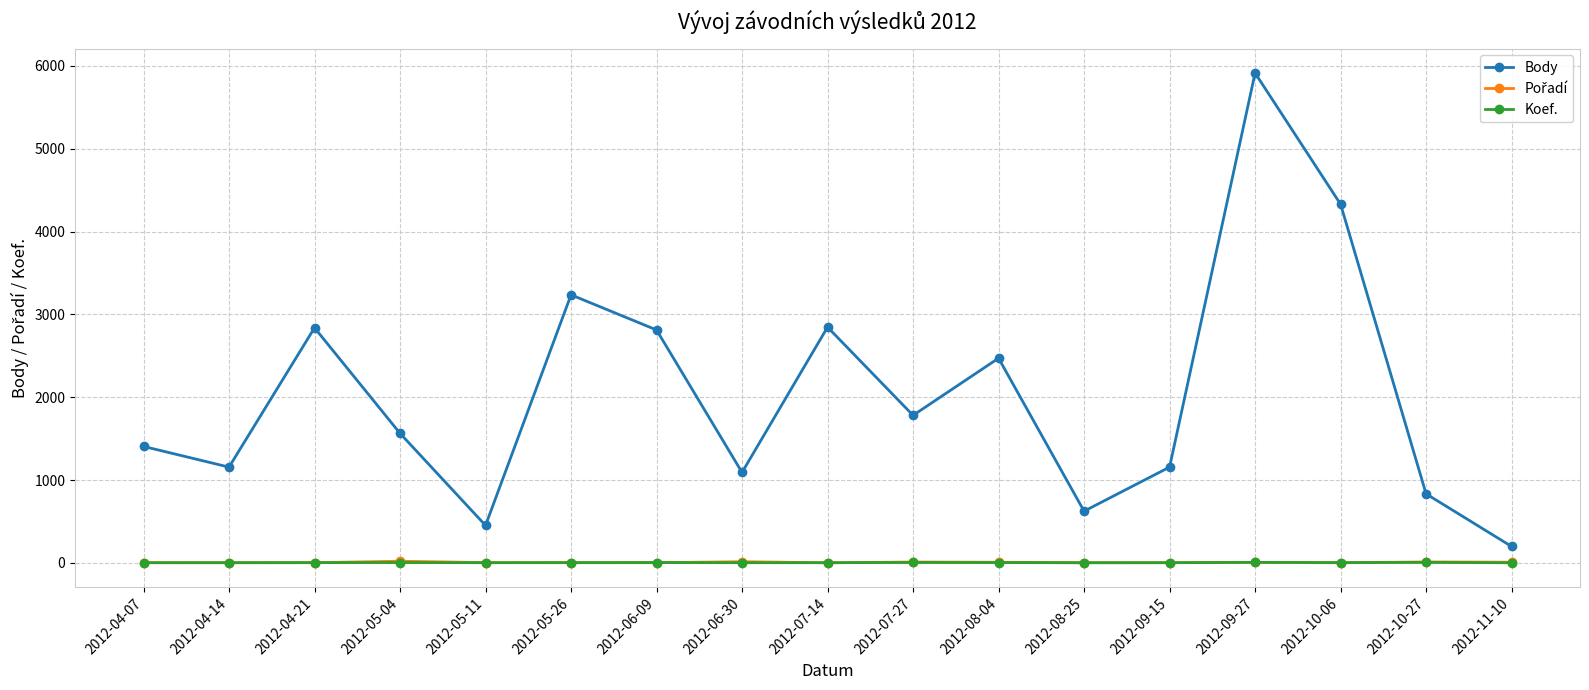

At which category is the sum across all series the highest?

2012-09-27